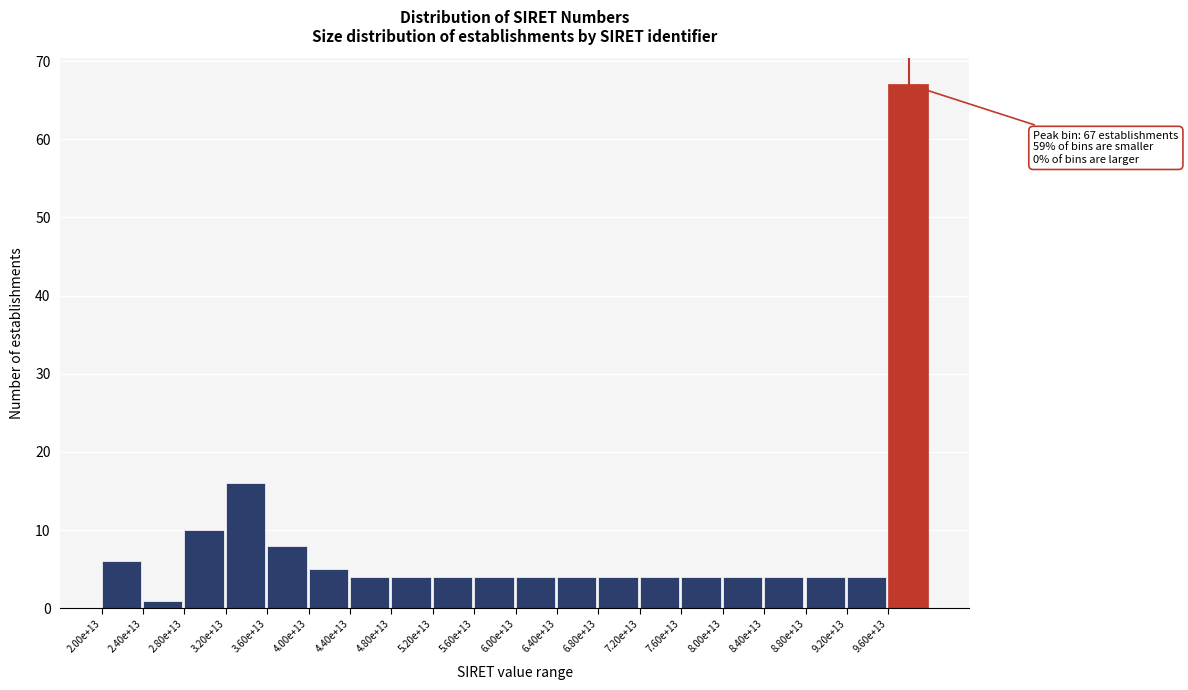

Reading left to right, list all the values displayed in this chart.

2.00e+13=6	2.40e+13=1	2.80e+13=10	3.20e+13=16	3.60e+13=8	4.00e+13=5	4.40e+13=4	4.80e+13=4	5.20e+13=4	5.60e+13=4	6.00e+13=4	6.40e+13=4	6.80e+13=4	7.20e+13=4	7.60e+13=4	8.00e+13=4	8.40e+13=4	8.80e+13=4	9.20e+13=4	9.60e+13=67